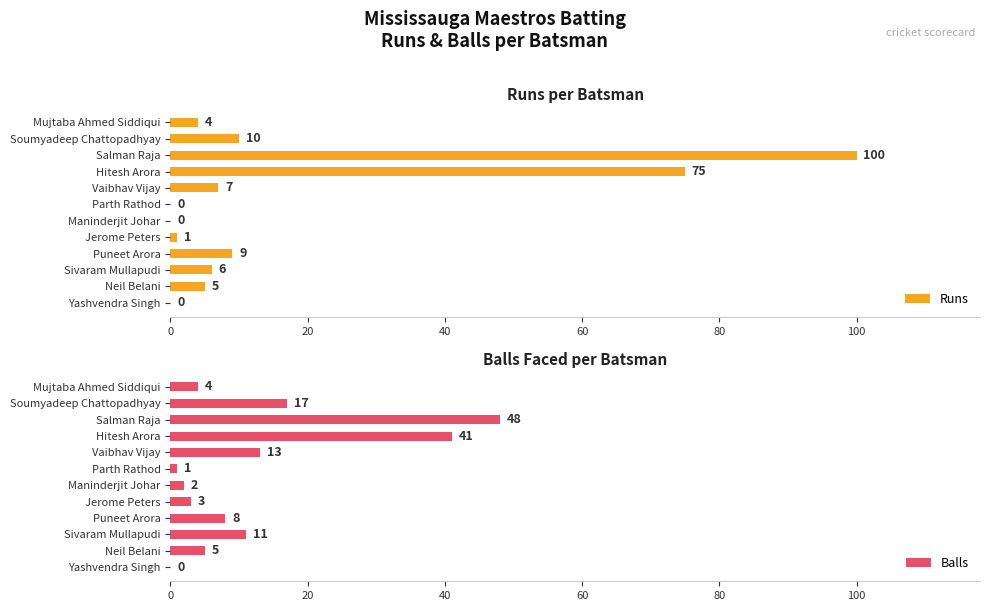

True or false: Runs has a value of 59 at Maninderjit Johar.

False